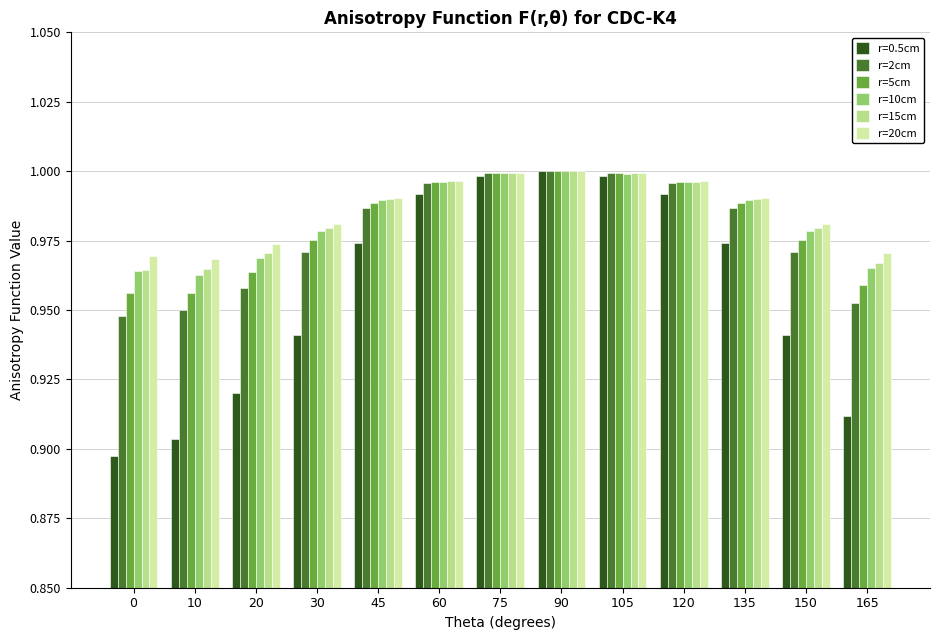

What is the total value across all series at 60?

6.0